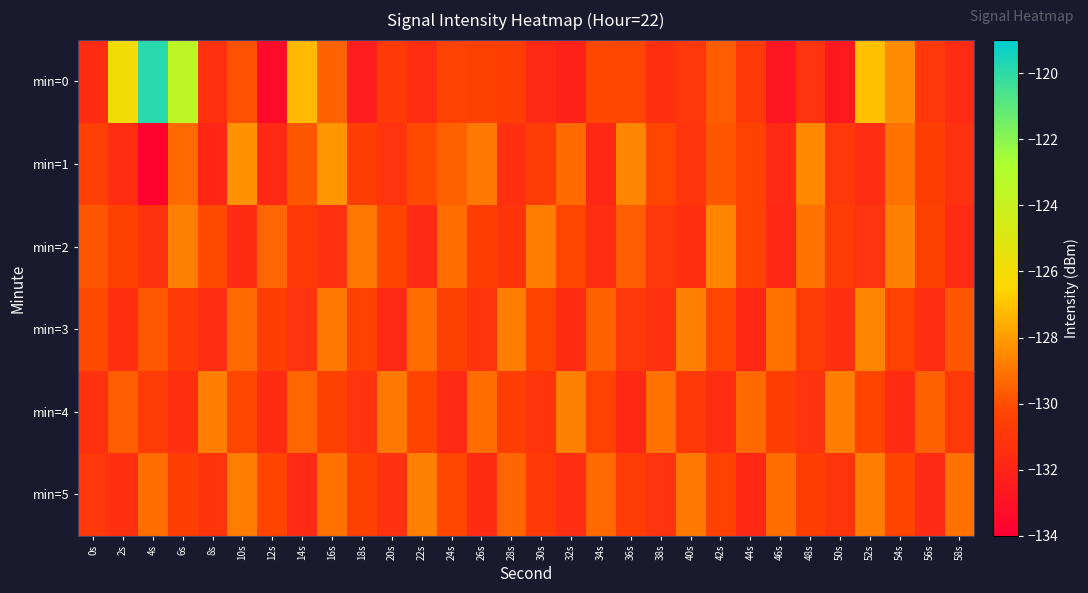

Which has a higher value, 52s or 28s?

52s